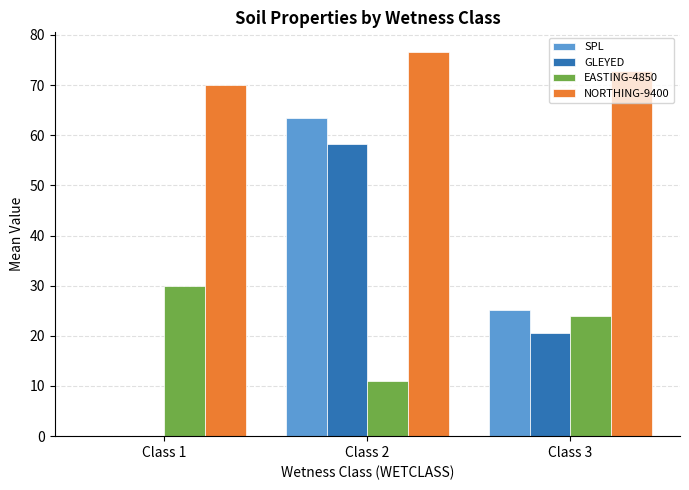

Which series has the largest total across all categories?

NORTHING-9400